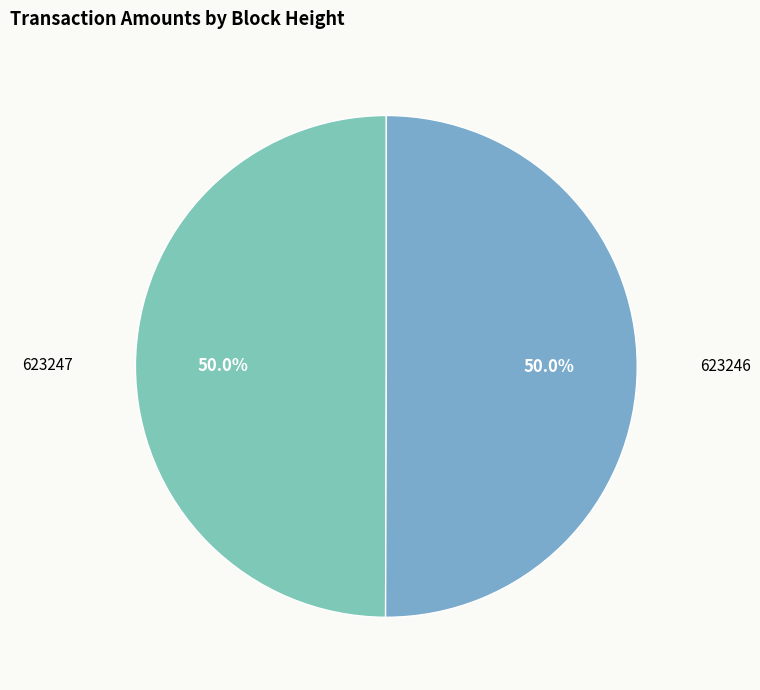

To the nearest percent, what is the combined percentage of 623247 and 623246?

100%